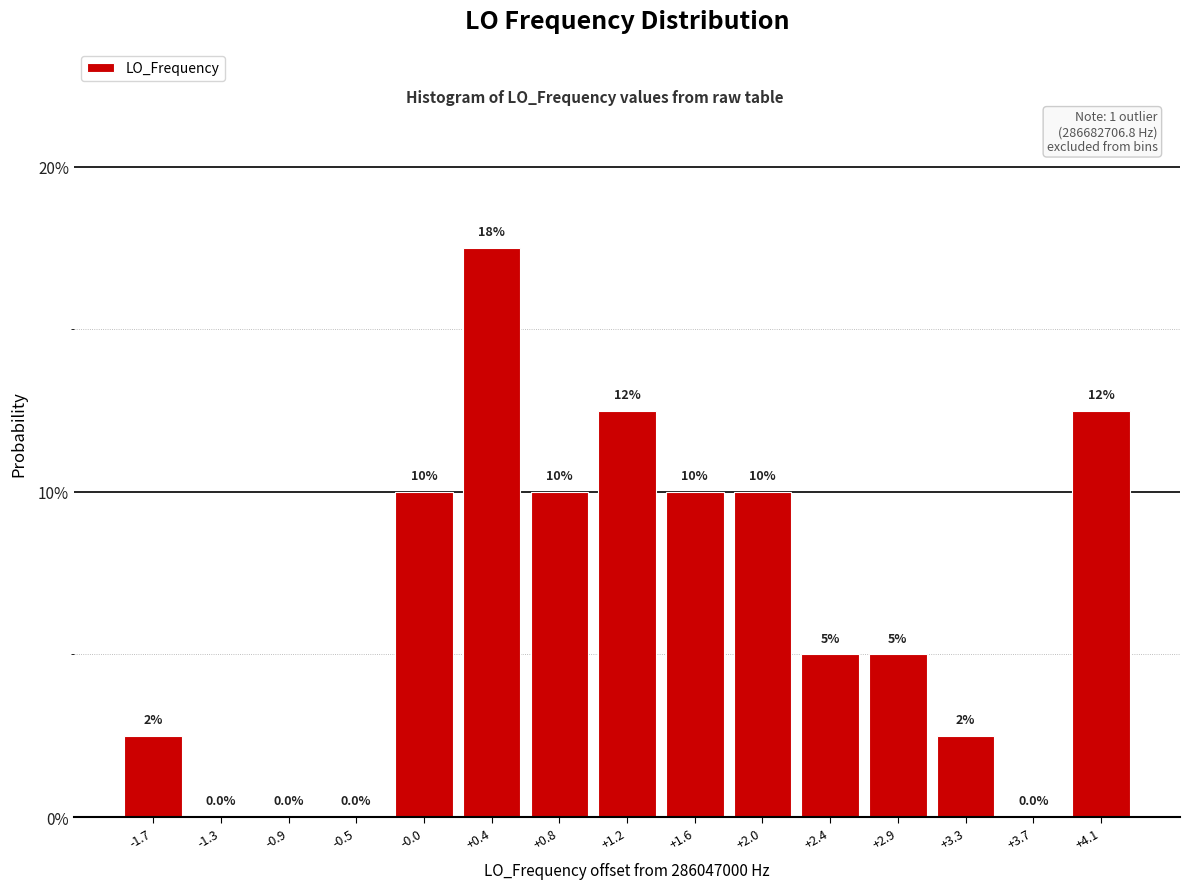

Reading left to right, extract all data points from this chart.

-1.7=2.5	-1.3=0.0	-0.9=0.0	-0.5=0.0	-0.0=10.0	+0.4=17.5	+0.8=10.0	+1.2=12.5	+1.6=10.0	+2.0=10.0	+2.4=5.0	+2.9=5.0	+3.3=2.5	+3.7=0.0	+4.1=12.5